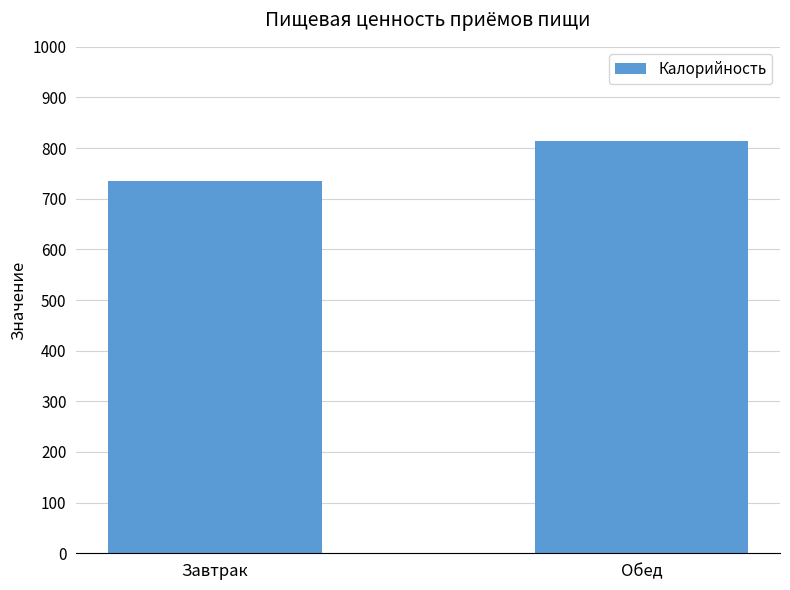

The chart shows a value of 303.8 at Обед. True or false?

False